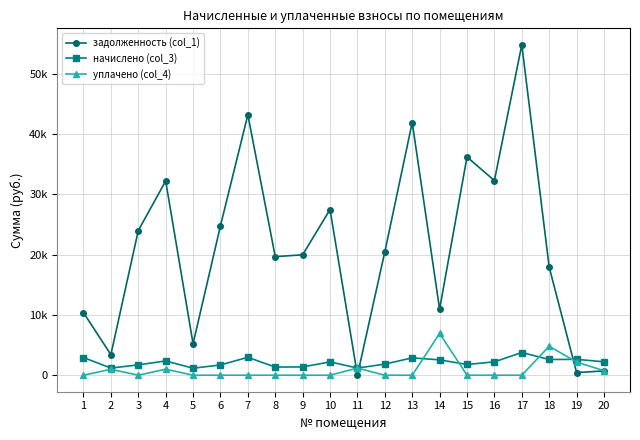

What is the difference between the maximum and second lowest values in the задолженность (col_1) series?

54324.4